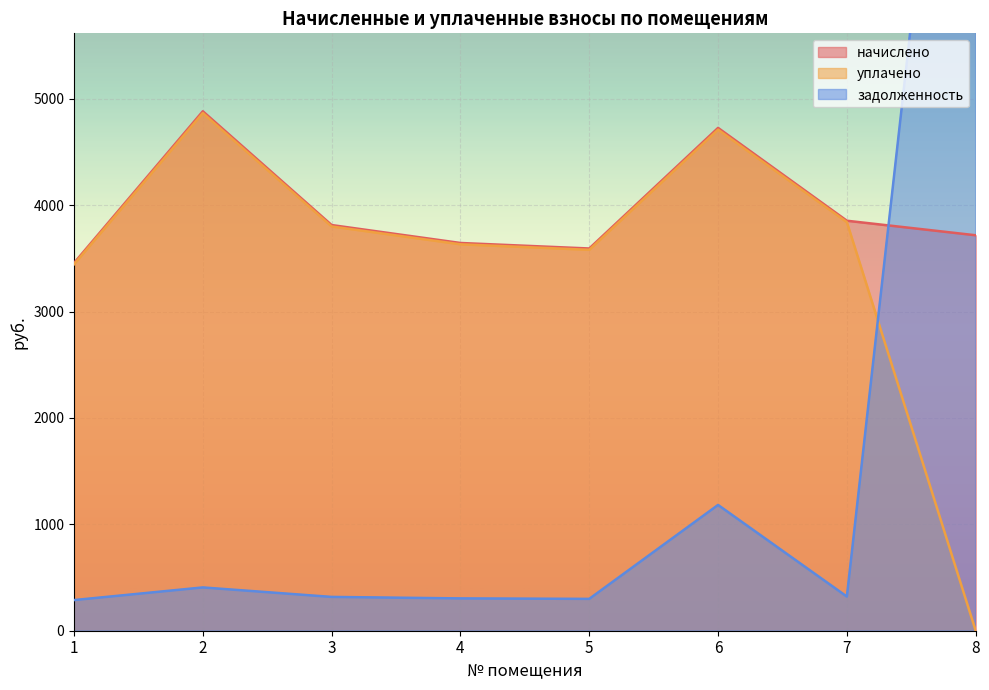

True or false: начислено and уплачено intersect in this chart.

False